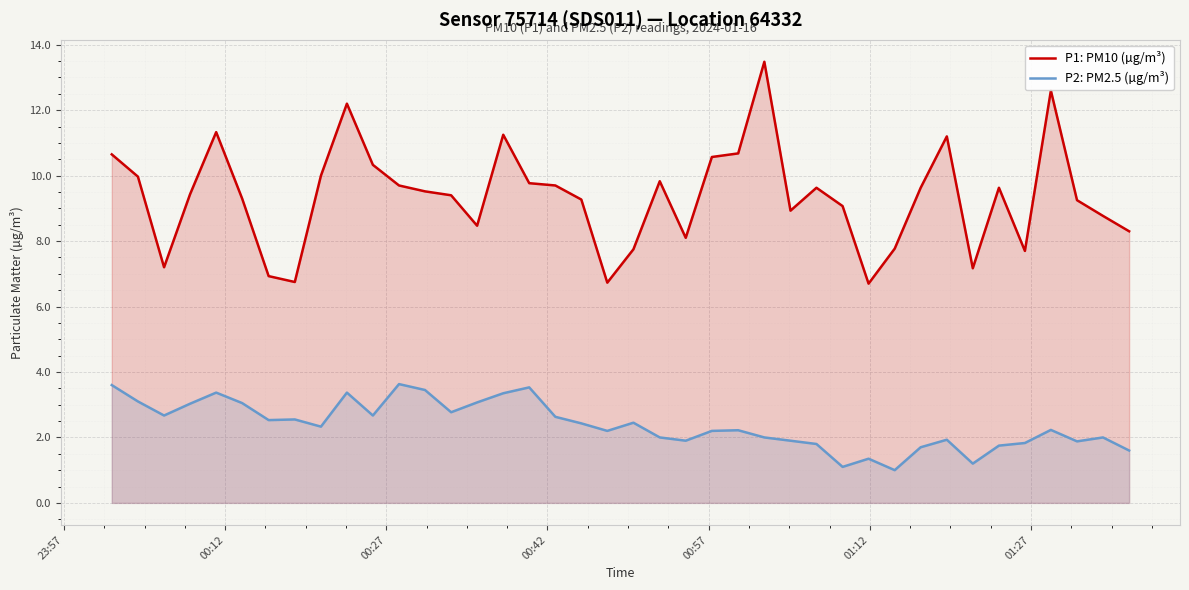

Rank the series by their average value, from lowest to highest.

P2: PM2.5 (µg/m³), P1: PM10 (µg/m³)